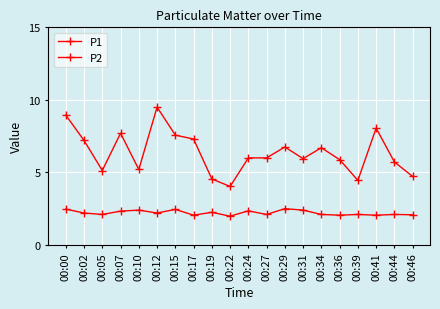

What is the maximum value for P2?

2.5